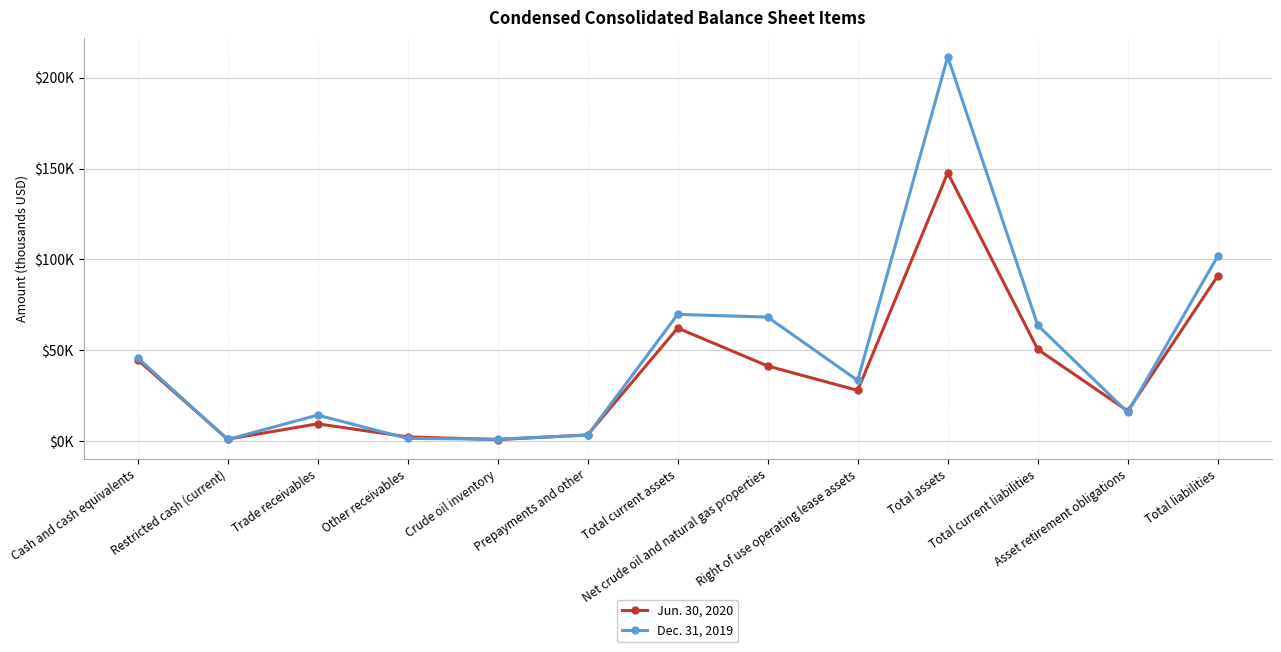

True or false: Dec. 31, 2019 and Jun. 30, 2020 intersect in this chart.

True